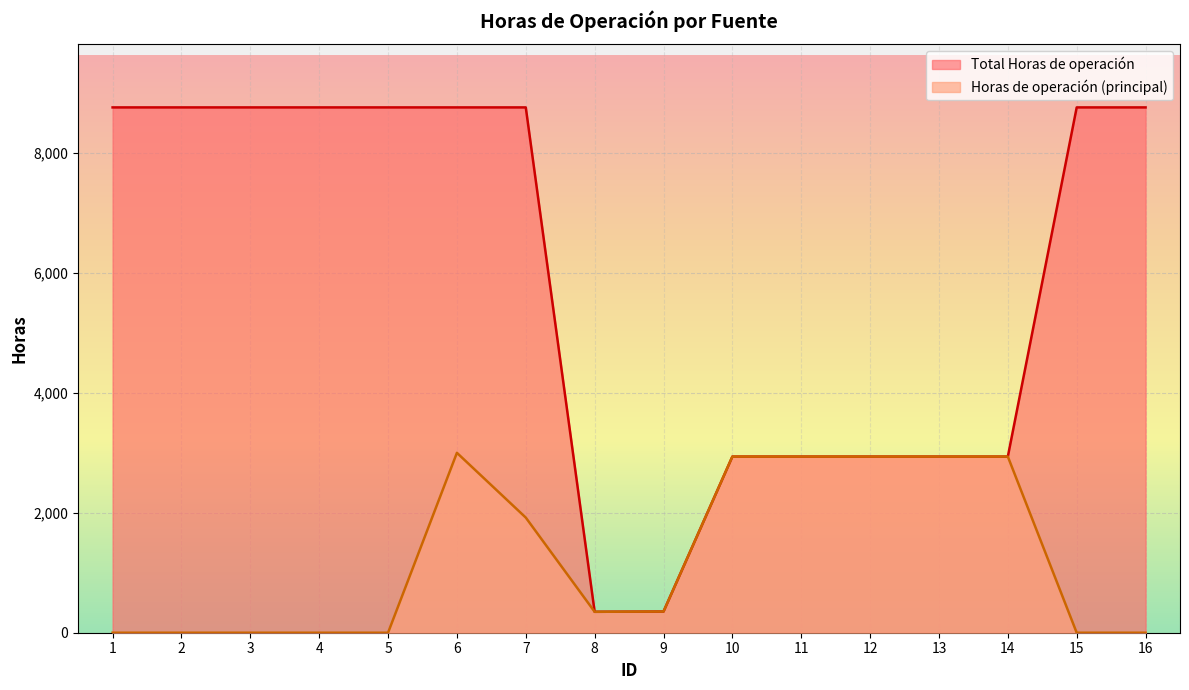

How many lines are shown in the chart?

2